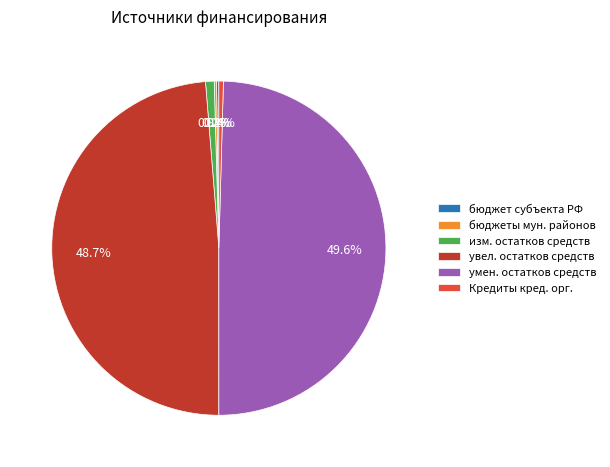

Which category has the biggest portion of the pie?

умен. остатков средств